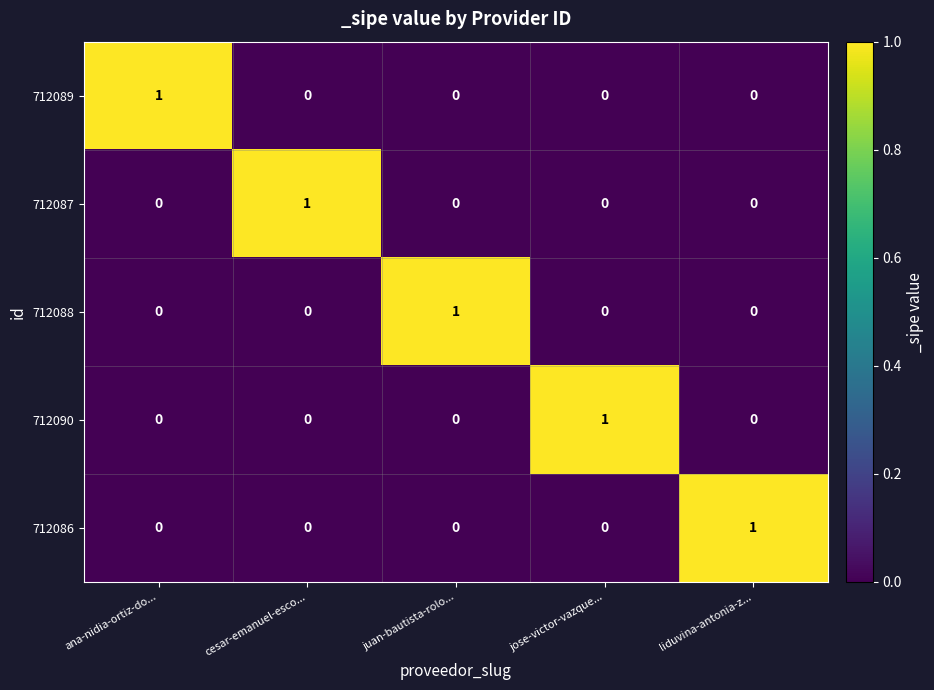

The 712087 series shows 1 at cesar-emanuel-esco.... True or false?

True